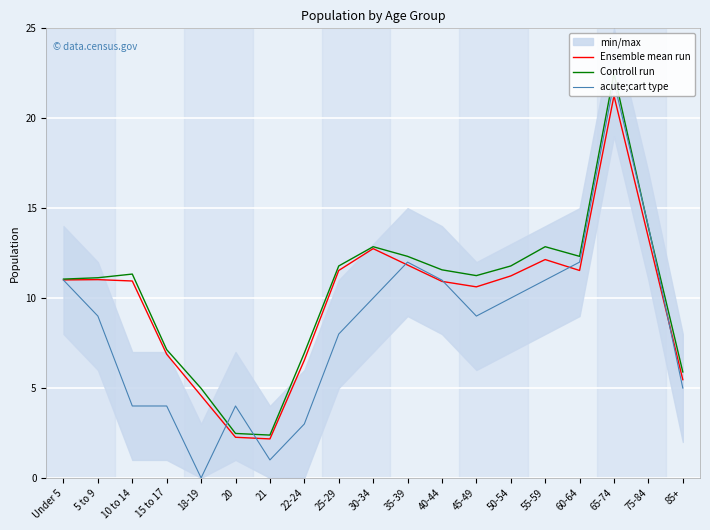

Reading right to left, extract all data points from this chart.

Ensemble mean run: 85+=5.5	75-84=13.4	65-74=21.2	60-64=11.5	55-59=12.1	50-54=11.2	45-49=10.6	40-44=10.9	35-39=11.8	30-34=12.8	25-29=11.5	22-24=6.5	21=2.2	20=2.3	18-19=4.6	15 to 17=6.9	10 to 14=11.0	5 to 9=11.0	Under 5=11.0
Controll run: 85+=5.9	75-84=13.9	65-74=22.5	60-64=12.3	55-59=12.9	50-54=11.8	45-49=11.2	40-44=11.6	35-39=12.3	30-34=12.9	25-29=11.8	22-24=6.9	21=2.4	20=2.5	18-19=5.0	15 to 17=7.1	10 to 14=11.3	5 to 9=11.1	Under 5=11.1
acute;cart type: 85+=5.0	75-84=14.0	65-74=22.0	60-64=12.0	55-59=11.0	50-54=10.0	45-49=9.0	40-44=11.0	35-39=12.0	30-34=10.0	25-29=8.0	22-24=3.0	21=1.0	20=4.0	18-19=0.0	15 to 17=4.0	10 to 14=4.0	5 to 9=9.0	Under 5=11.0